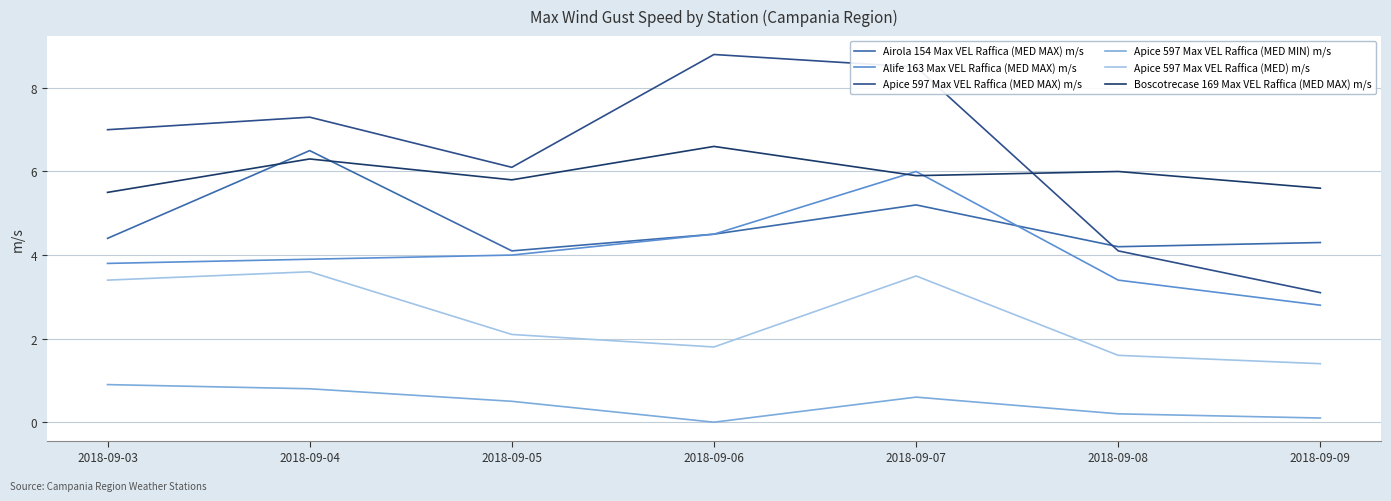

What is the highest value of the Apice 597 Max VEL Raffica (MED) m/s series?

3.6